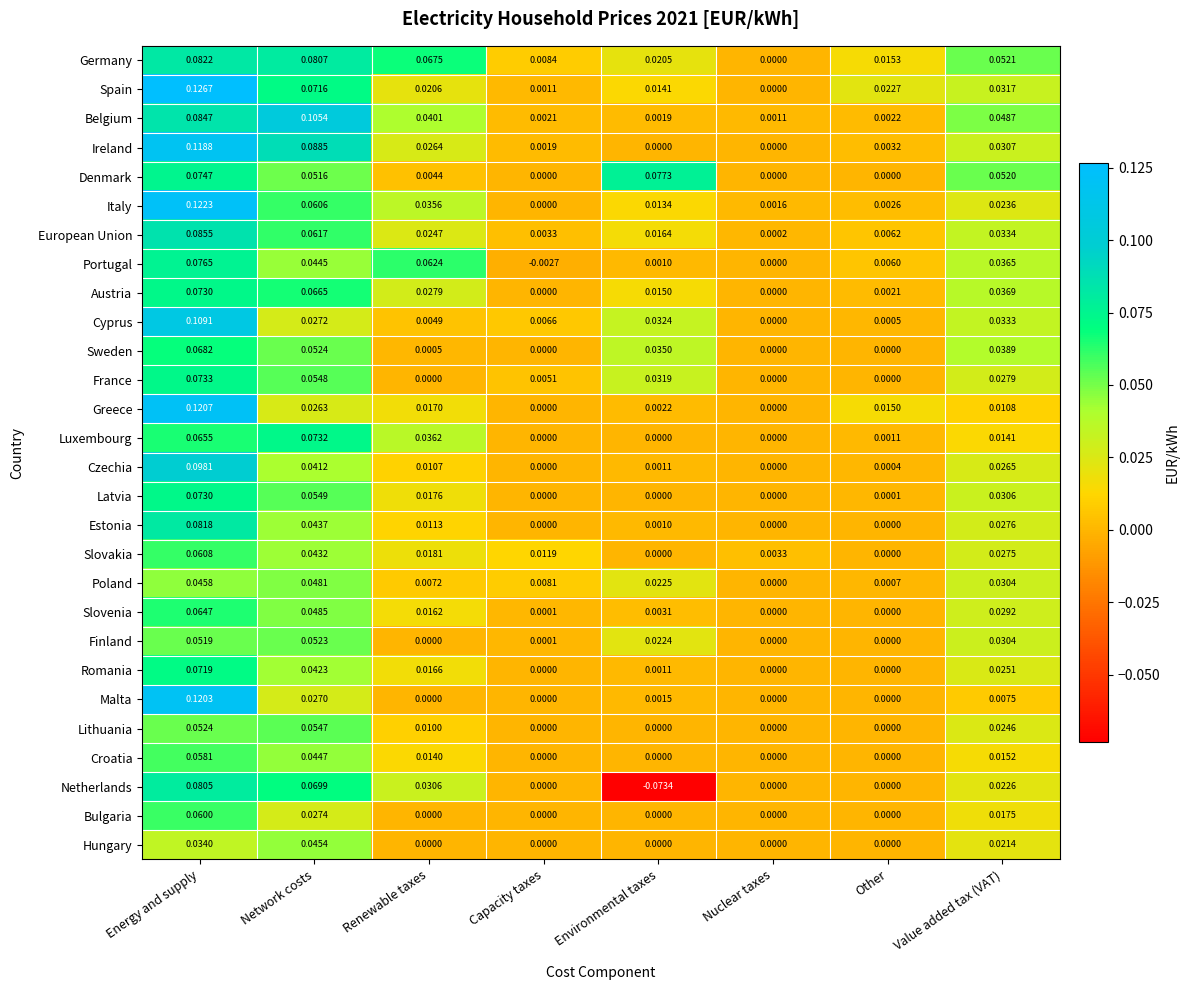

Which series changed the most between Energy and supply and Network costs?

Greece